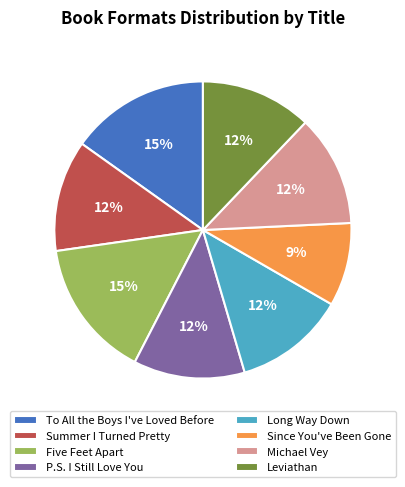

Does Five Feet Apart account for over 50% of the chart?

No